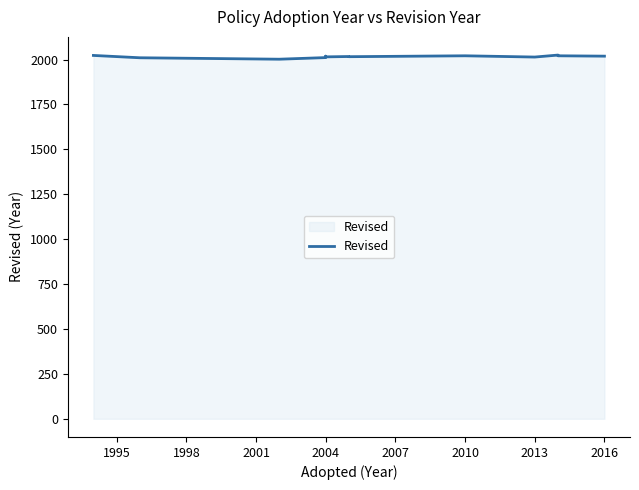

How many lines are shown in the chart?

1